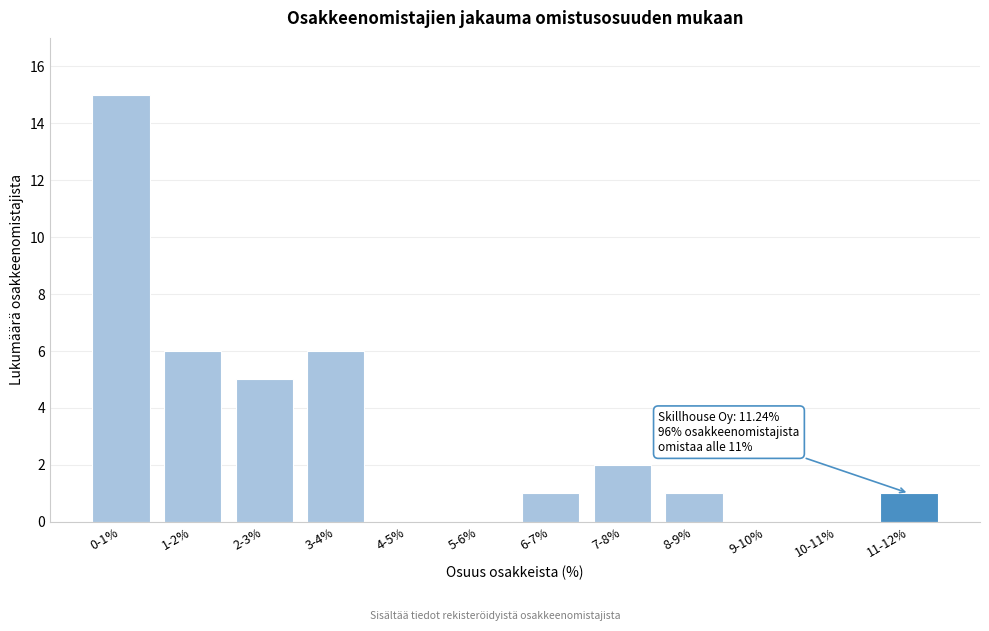

Reading right to left, extract all data points from this chart.

11-12%=1	10-11%=0	9-10%=0	8-9%=1	7-8%=2	6-7%=1	5-6%=0	4-5%=0	3-4%=6	2-3%=5	1-2%=6	0-1%=15